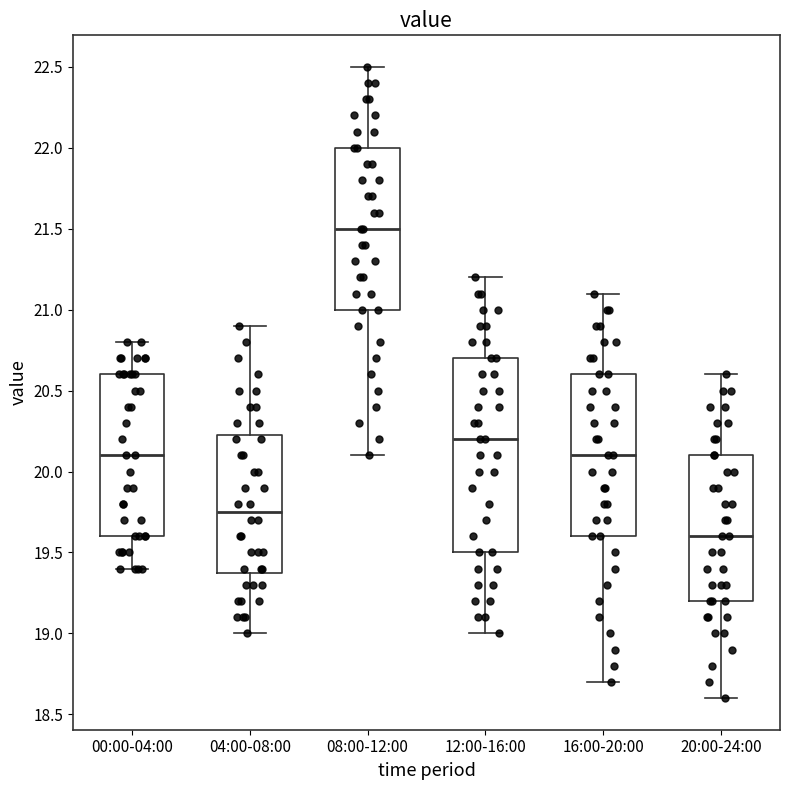

Reading left to right, read every box against the y-axis: the position of its median line, the range the box covers, and the ends of its whiskers. The values are not printed on the chart, so give them approximately, as read against the axis.

00:00-04:00: median 20.10, box 19.60 to 20.60, whiskers 19.40 to 20.80
04:00-08:00: median 19.75, box 19.40 to 20.25, whiskers 19.00 to 20.90
08:00-12:00: median 21.50, box 21.00 to 22.00, whiskers 20.10 to 22.50
12:00-16:00: median 20.20, box 19.50 to 20.70, whiskers 19.00 to 21.20
16:00-20:00: median 20.10, box 19.60 to 20.60, whiskers 18.70 to 21.10
20:00-24:00: median 19.60, box 19.20 to 20.10, whiskers 18.60 to 20.60